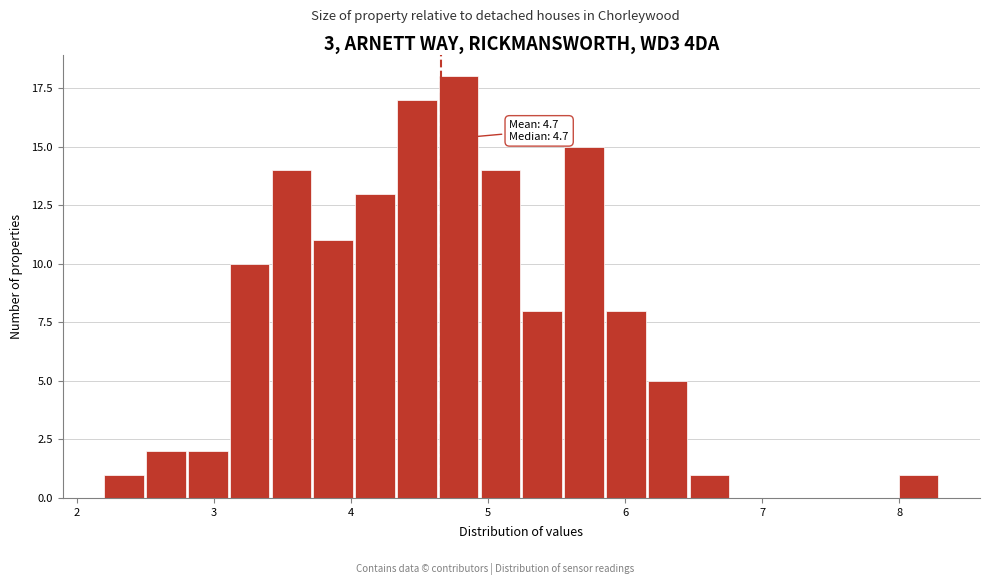

Around what value on the x-axis is the tallest bar? Give the approximate position of its centre, as read against the axis.

4.8